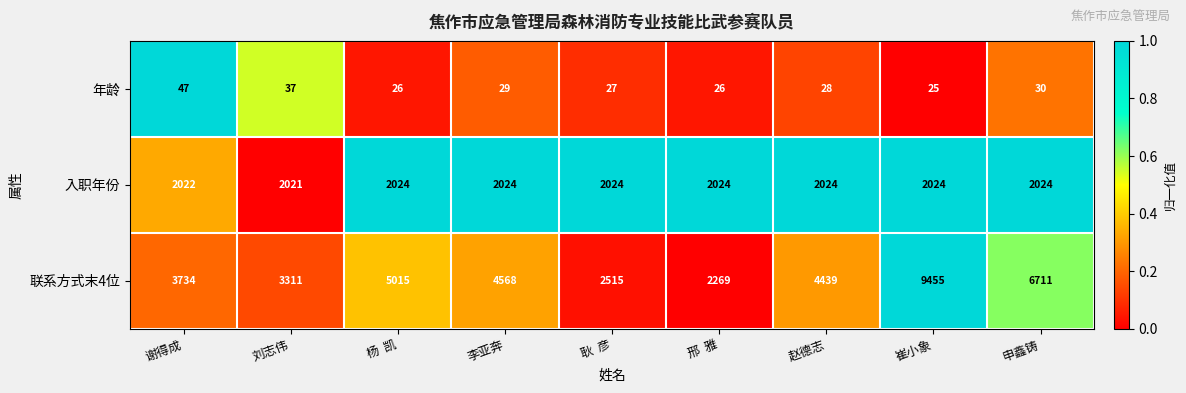

How many distinct data groups are displayed?

3